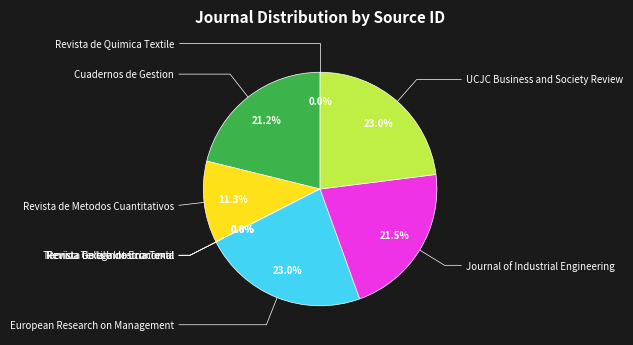

Is there any slice that represents more than half of the pie?

No